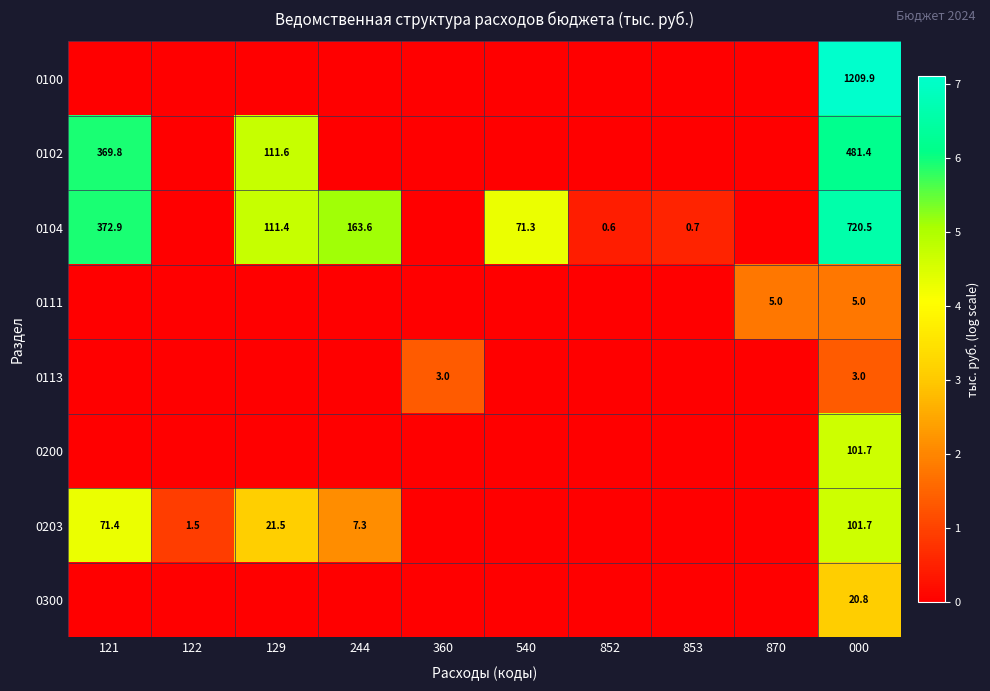

Is it true that 0203 equals 11.1 at 244?

False